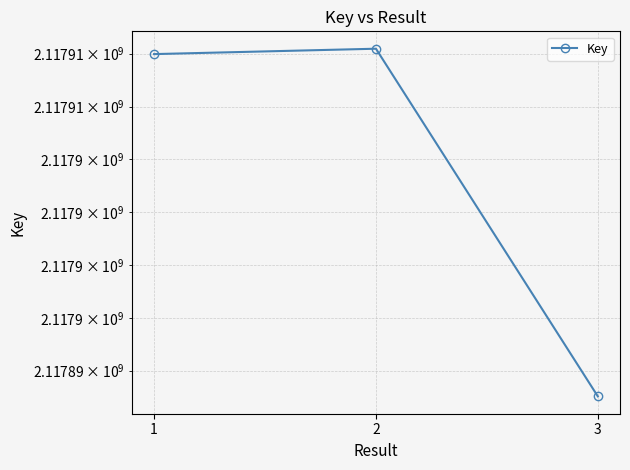

Reading right to left, transcribe all the data shown in this chart.

2117893783	2117910237	2117909982